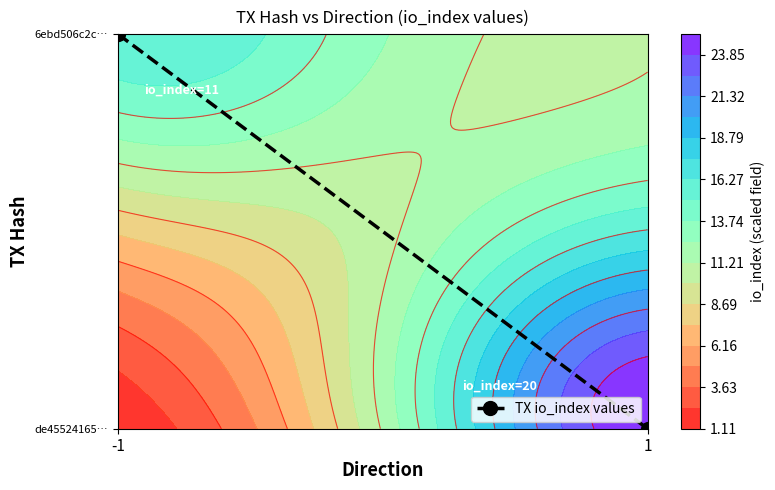

Which has a higher value, -1 or 1?

-1